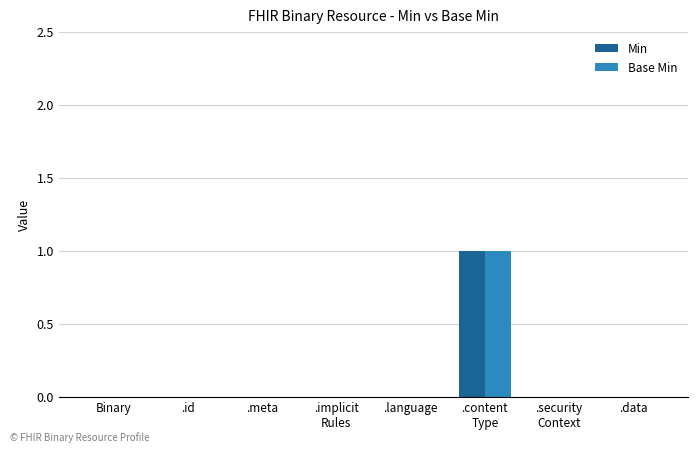

Reading right to left, what are all the values shown in this chart?

Min: .data=0	.security
Context=0	.content
Type=1	.language=0	.implicit
Rules=0	.meta=0	.id=0	Binary=0
Base Min: .data=0	.security
Context=0	.content
Type=1	.language=0	.implicit
Rules=0	.meta=0	.id=0	Binary=0